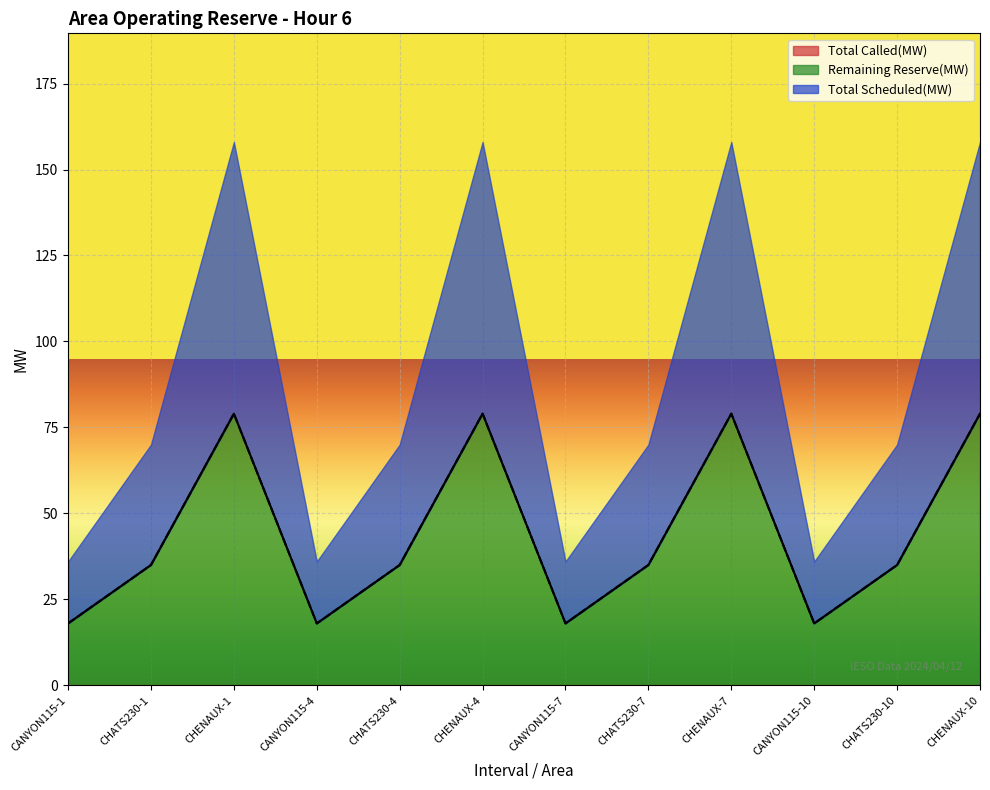

True or false: Total Scheduled(MW) and Remaining Reserve(MW) intersect in this chart.

False